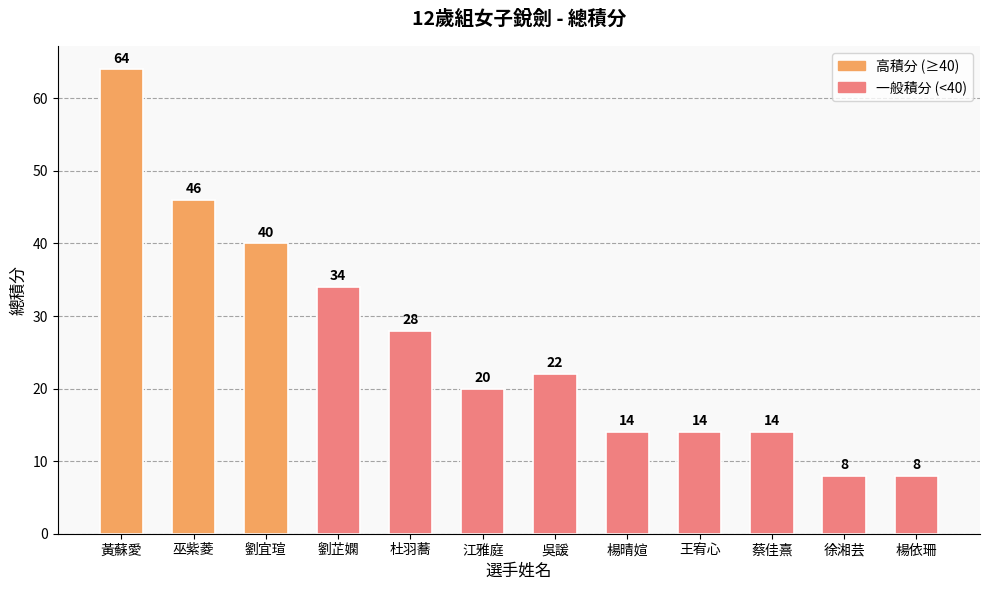

The value at 吳諼 is 9. True or false?

False